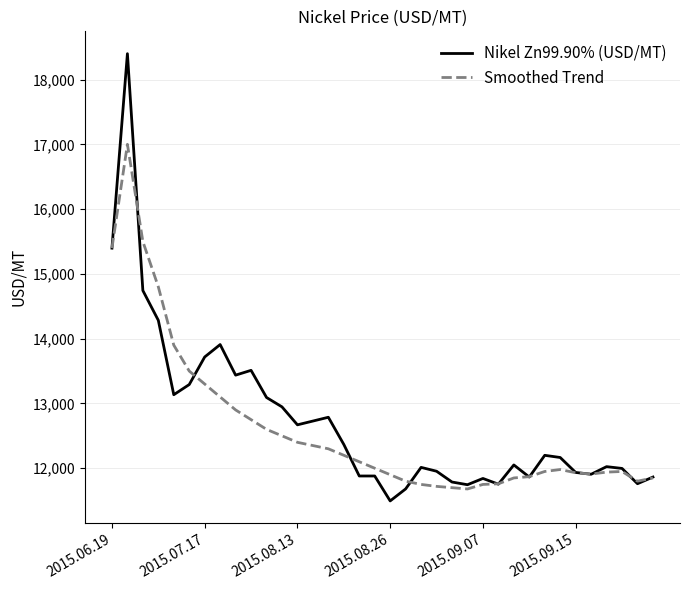

What is the maximum value for Nikel Zn99.90% (USD/MT)?

18398.7